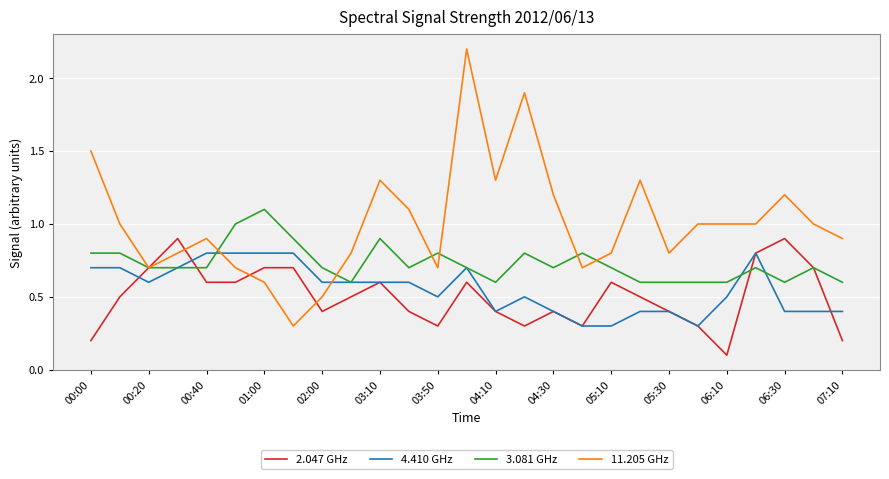

What is the maximum value for 2.047 GHz?

0.9